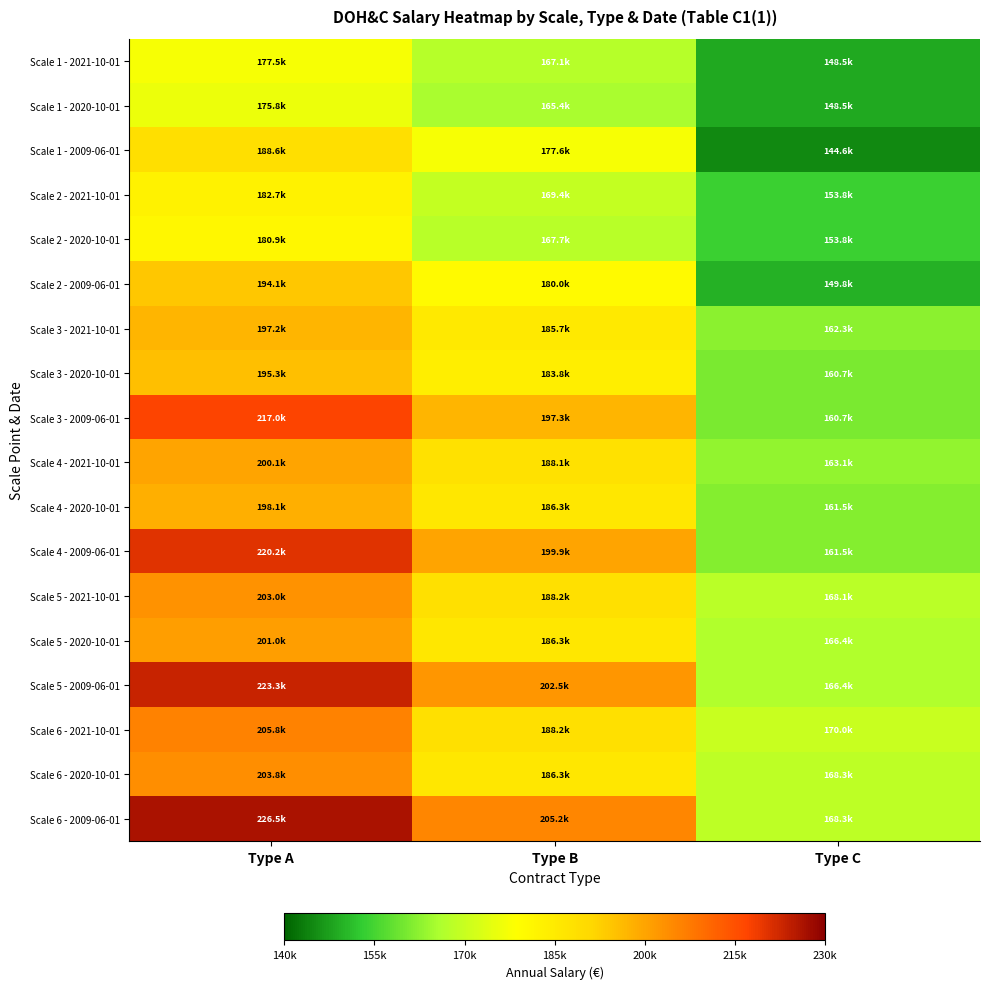

Count the number of data series in this chart.

18